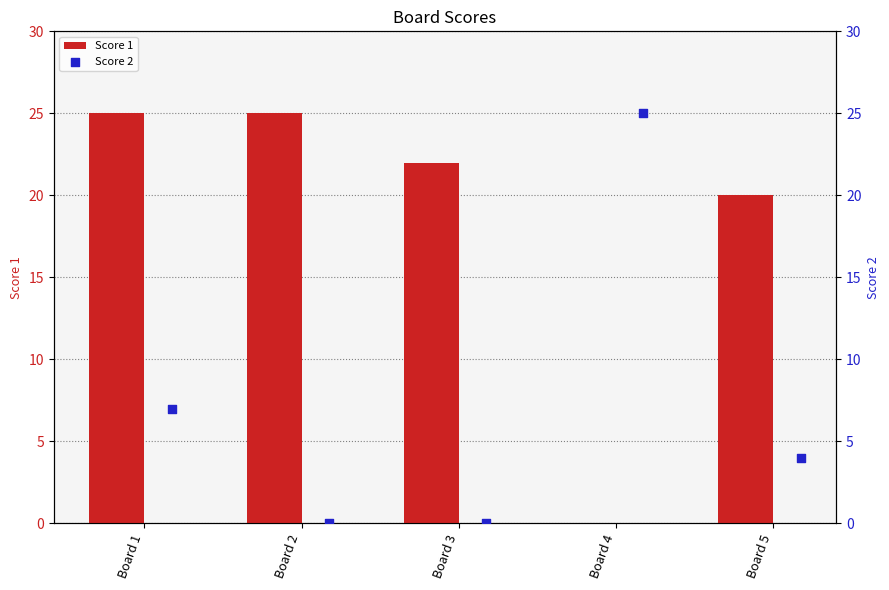

Which series contains the lowest Y value?

Score 1